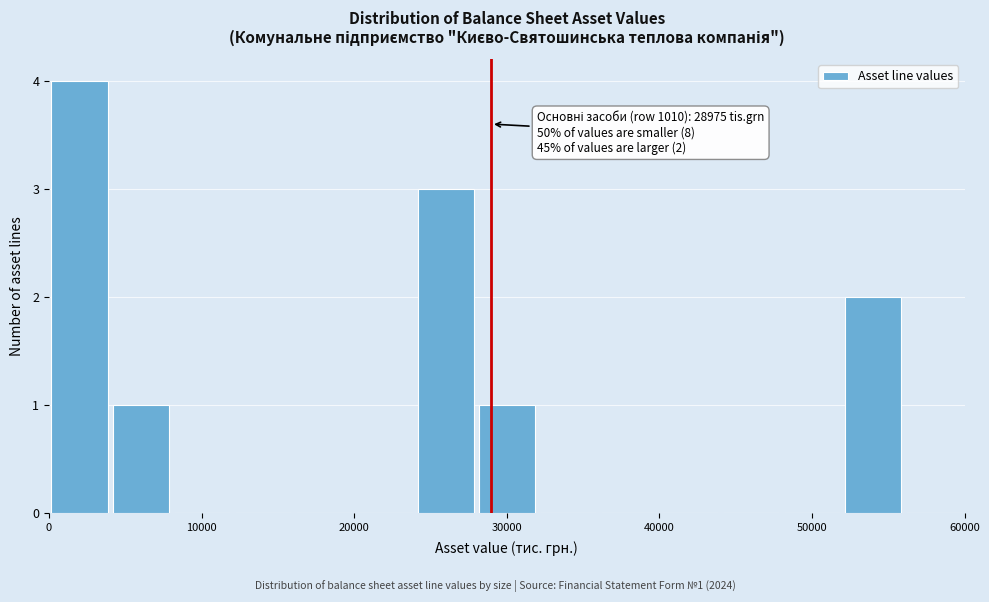

Over which range of the x-axis is the bar tallest?

0 to 4000